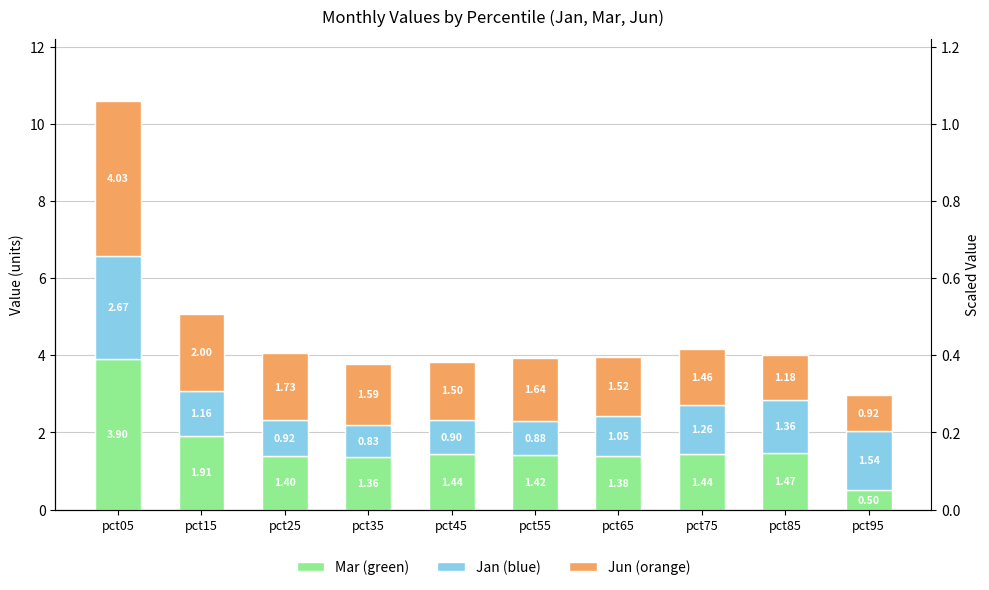

Is the value of Jan at pct55 greater than the value of Jun at pct25?

No